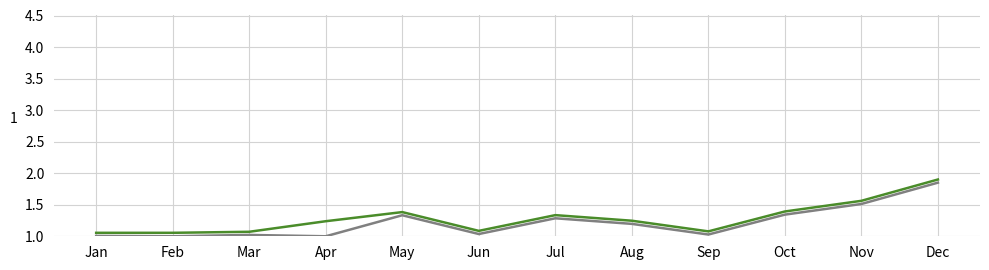

What is the total value across all series at Nov?

3.1